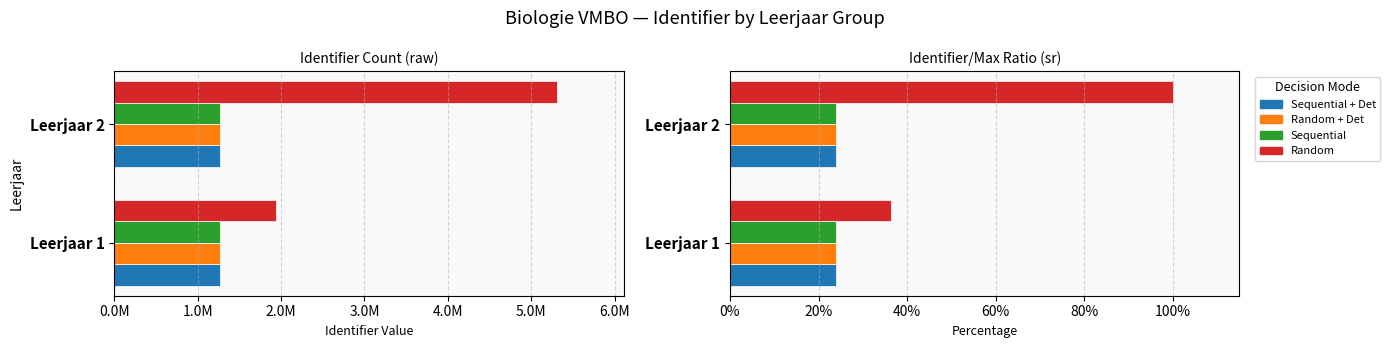

List the series in order of their peak value, highest first.

Random, Sequential + Det, Random + Det, Sequential